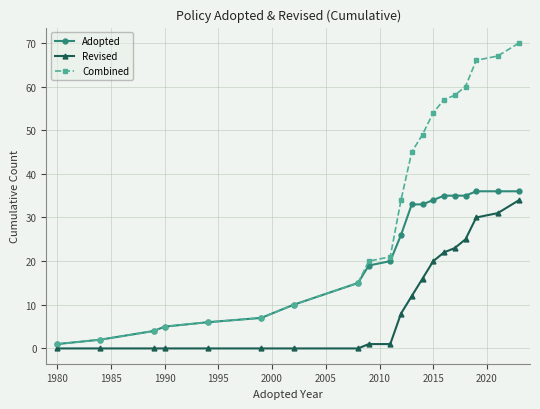

Which series has the largest range (max minus min)?

Combined